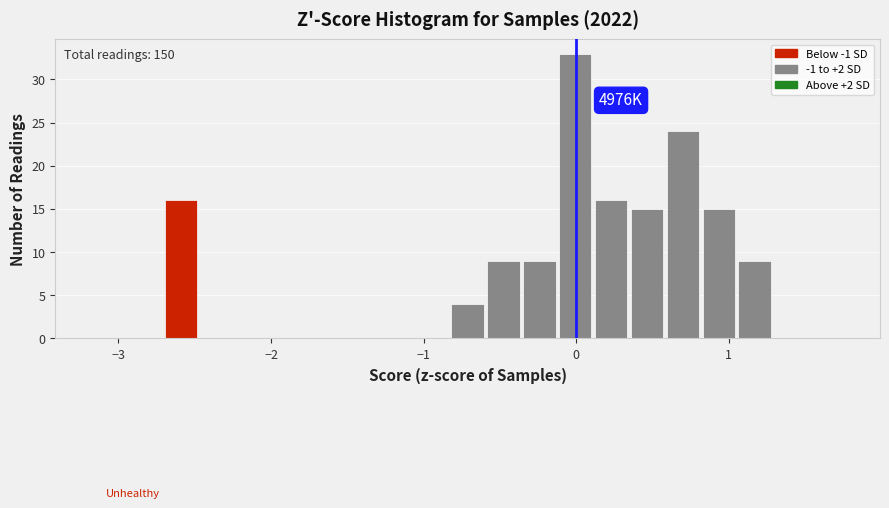

Around what value on the x-axis is the tallest bar? Give the approximate position of its centre, as read against the axis.

0.0